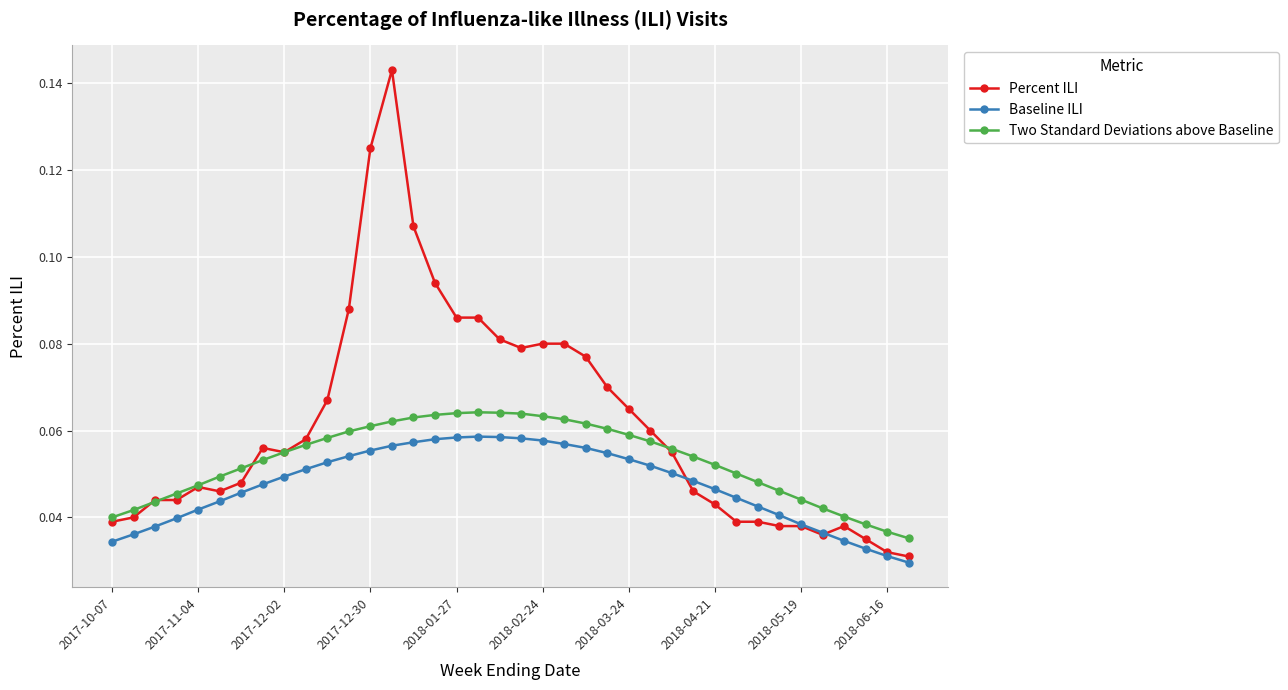

At how many categories does at least one series exceed 0?

38